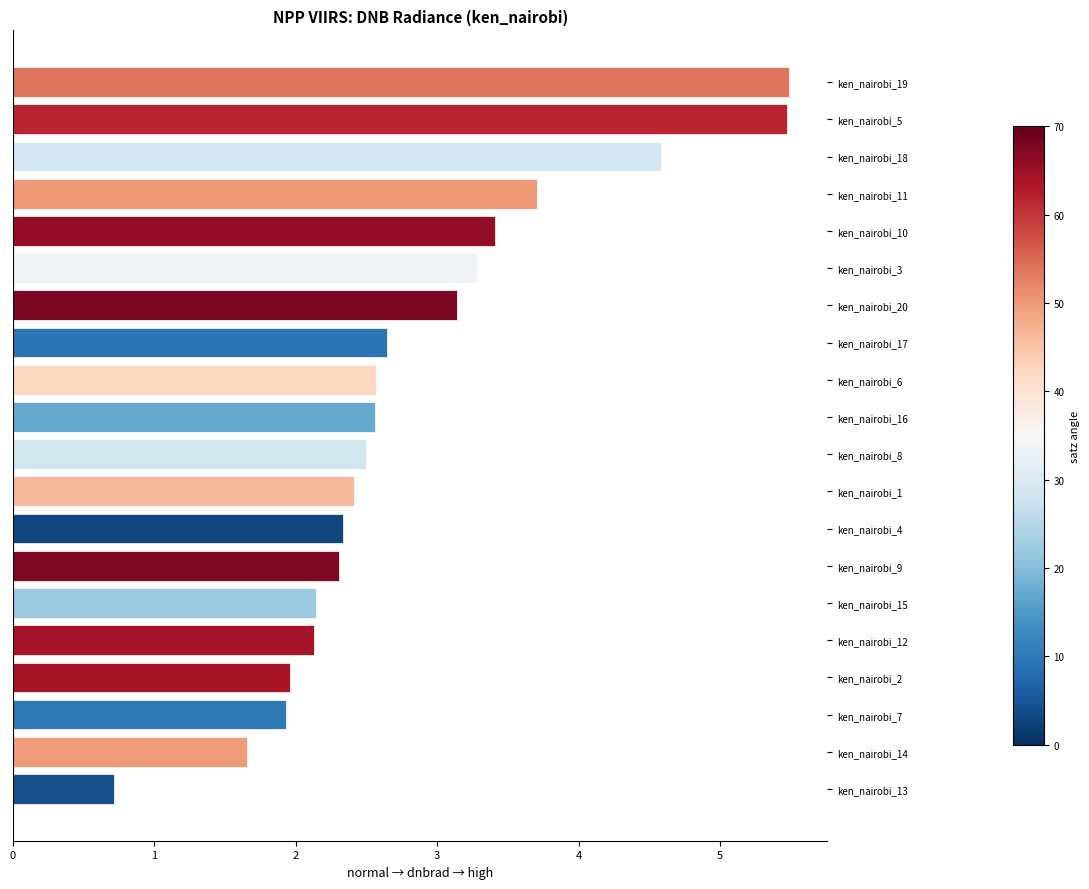

Between ken_nairobi_17 and ken_nairobi_13, which is larger?

ken_nairobi_17